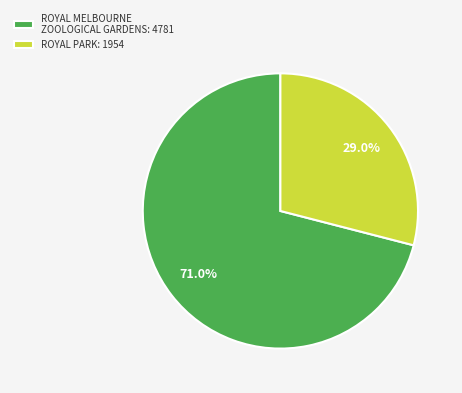

How many slices are in this pie chart?

2